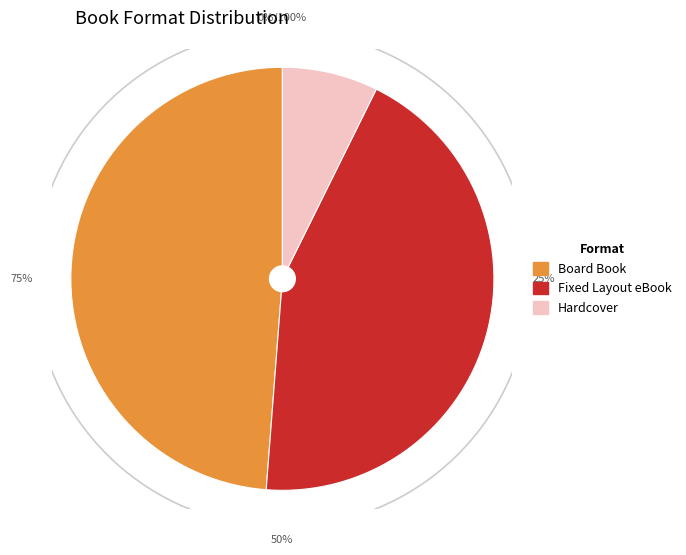

Count the number of slices in the pie.

3